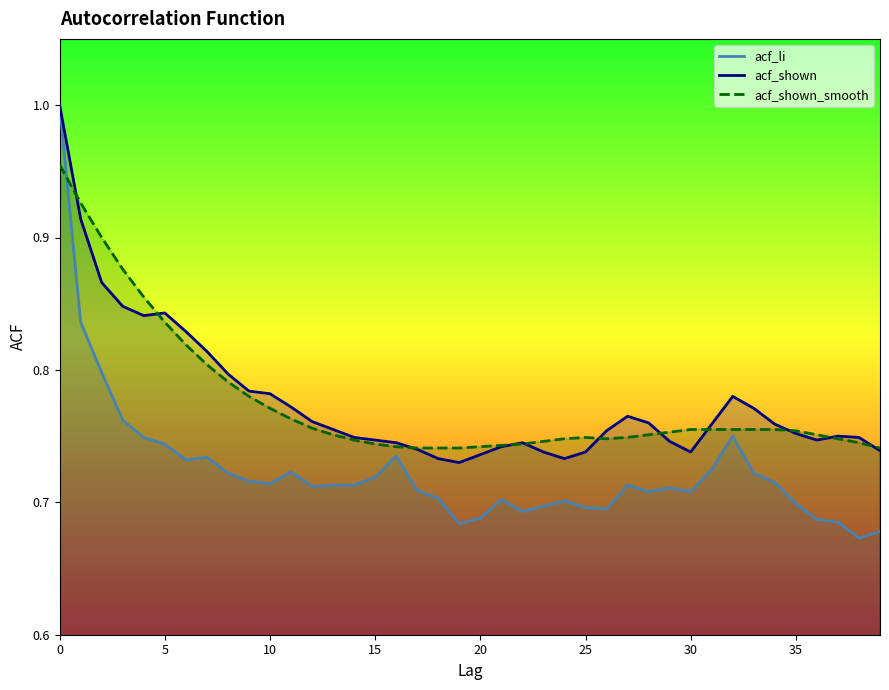

What is the value of the acf_li point at the 19th from the left?

0.7